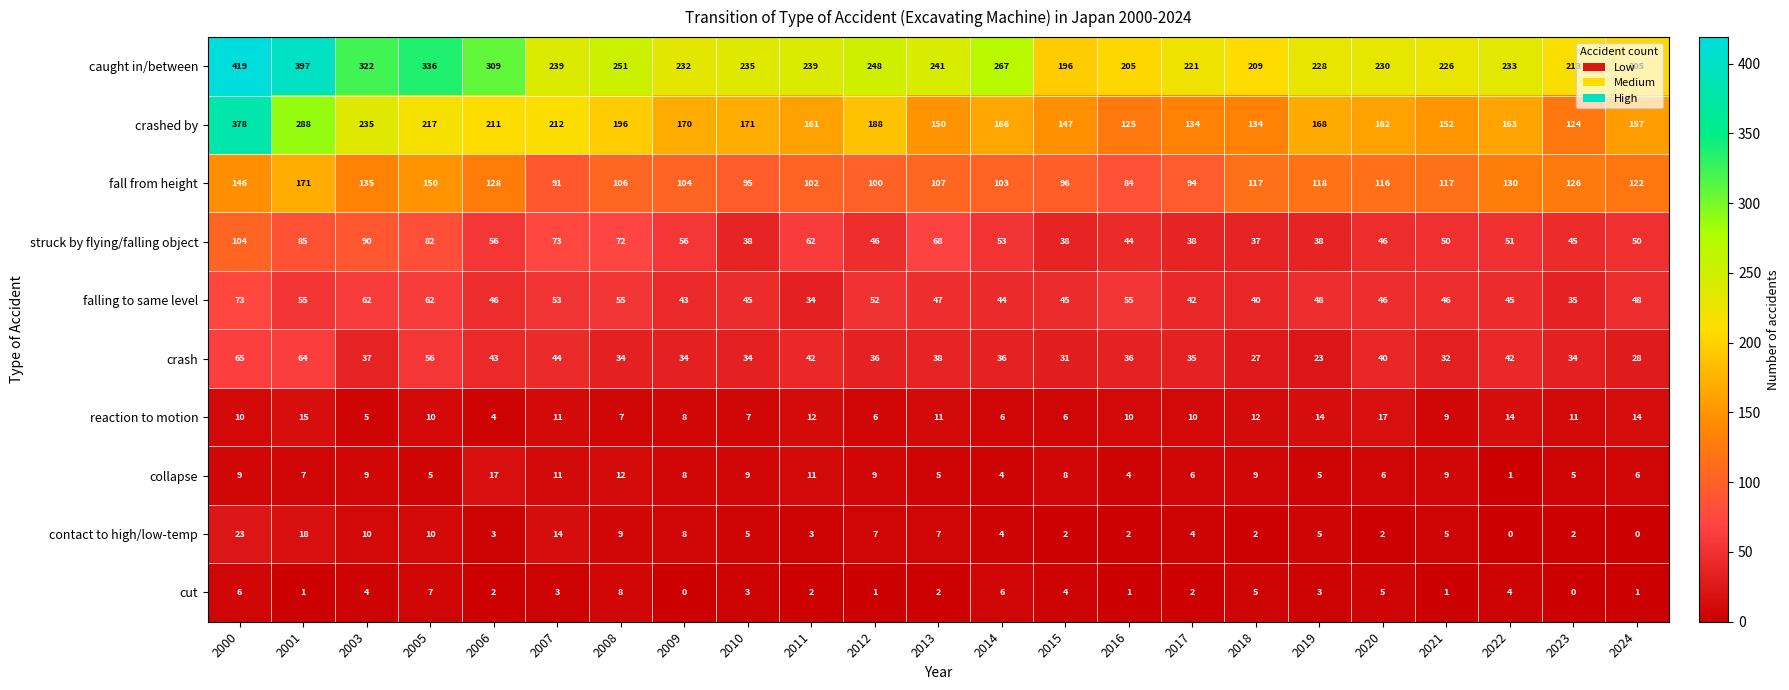

Which series changed the most between 2003 and 2019?

caught in/between